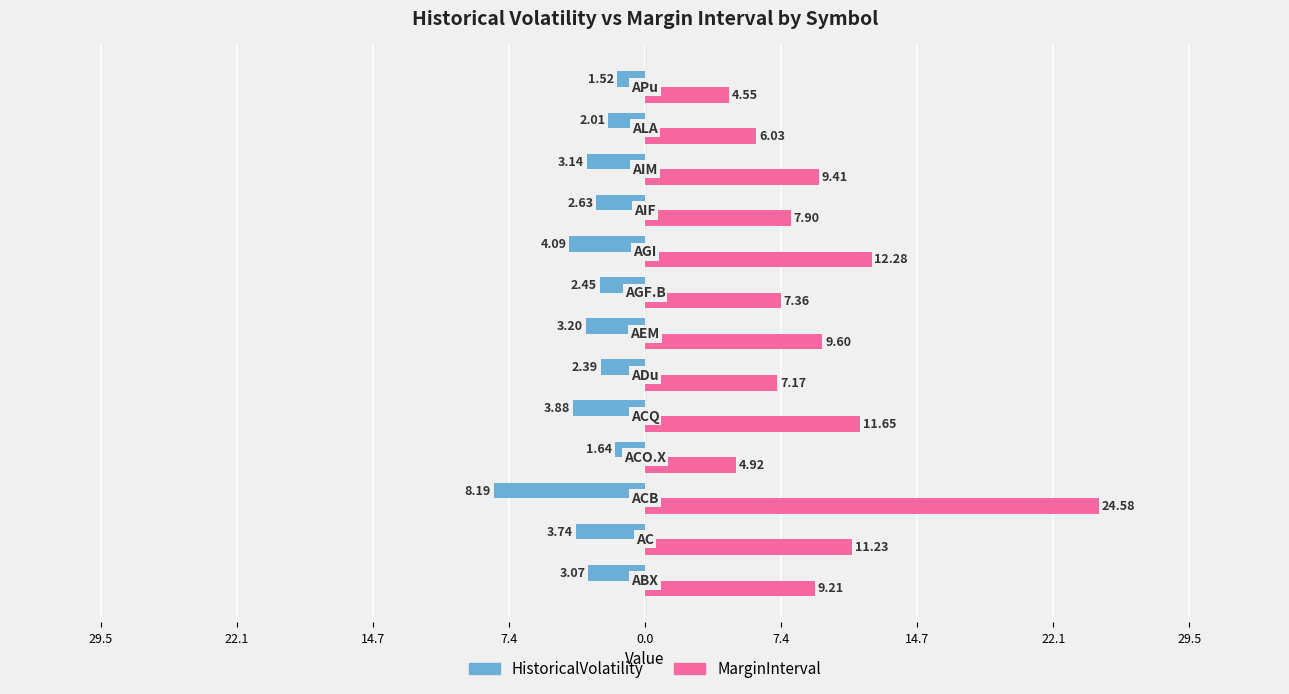

What are all the series names shown in the legend?

HistoricalVolatility, MarginInterval